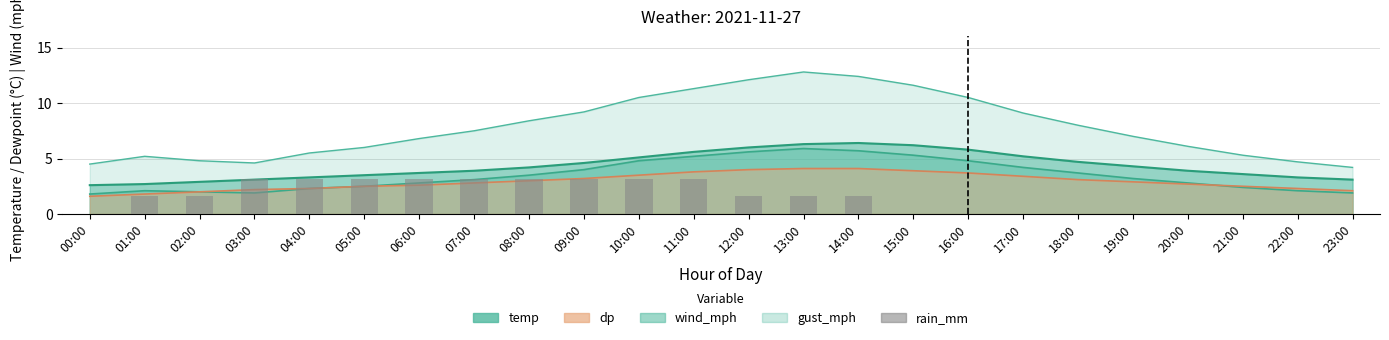

What is the label of the 15th bar from the left?

14:00